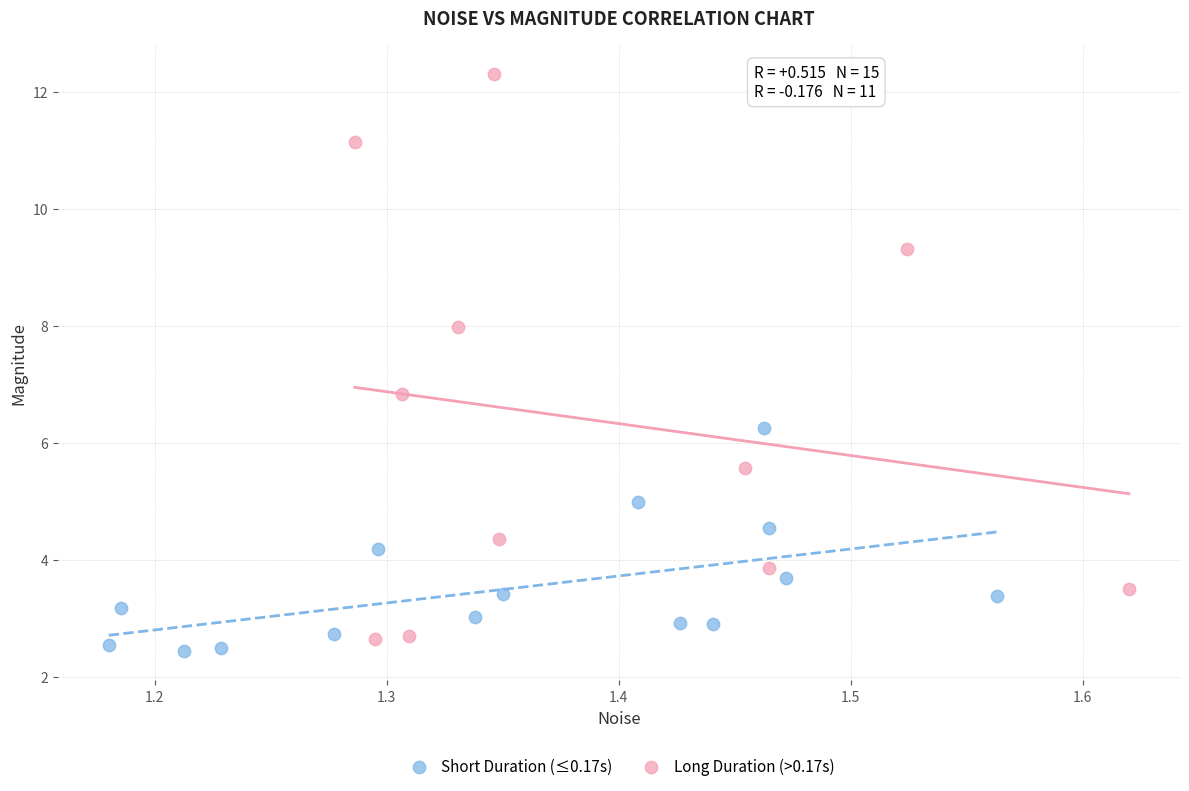

Which series reaches the maximum Y coordinate?

Long Duration (>0.17s)